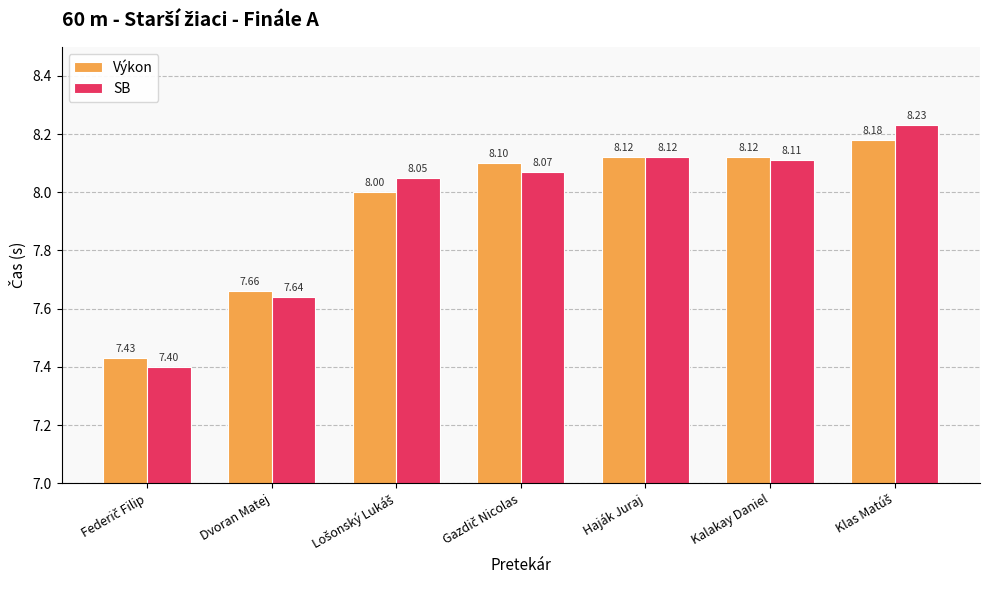

Rank the series by their average value, from lowest to highest.

Výkon, SB